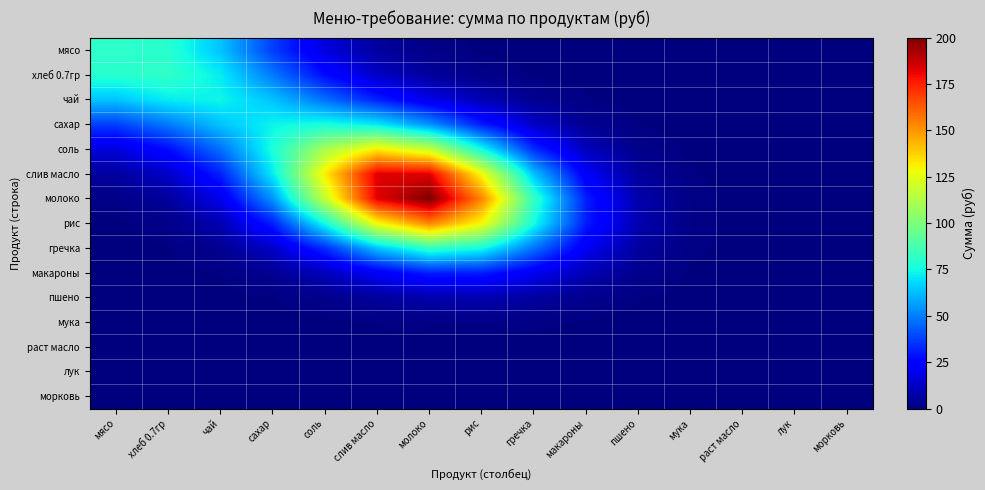

At which category is the sum across all series the highest?

молоко